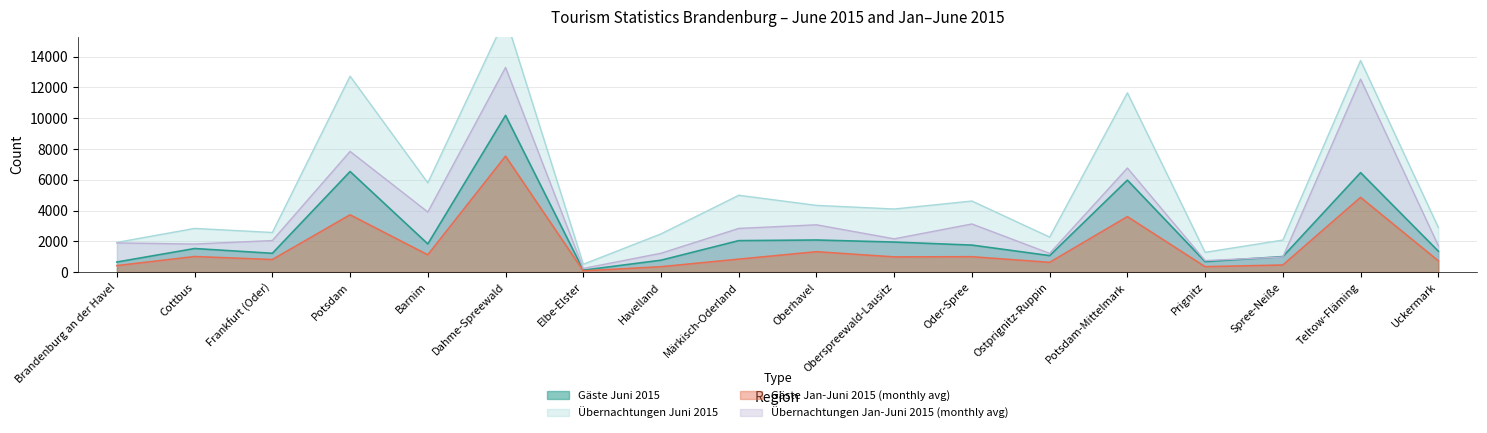

What is the difference between the maximum and minimum values in the Gäste Juni 2015 series?

10053.0